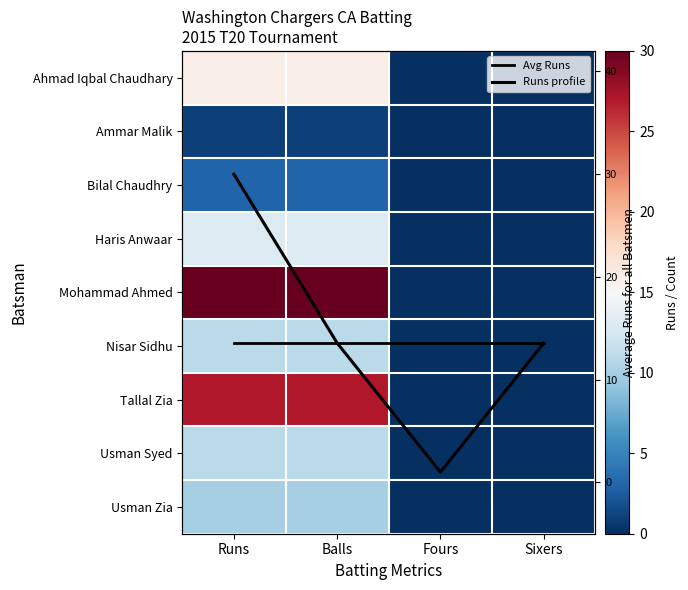

Which series has the largest total across all categories?

Mohammad Ahmed